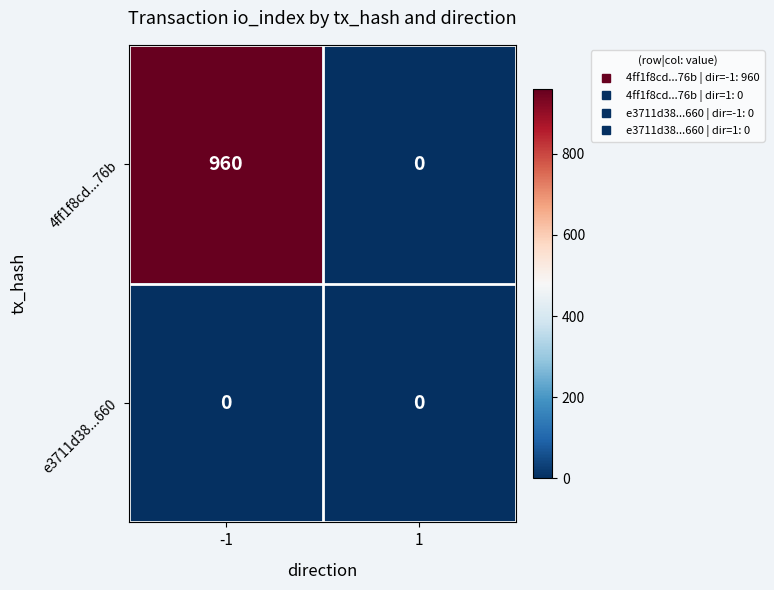

List the series in order of their peak value, highest first.

4ff1f8cd...76b, e3711d38...660